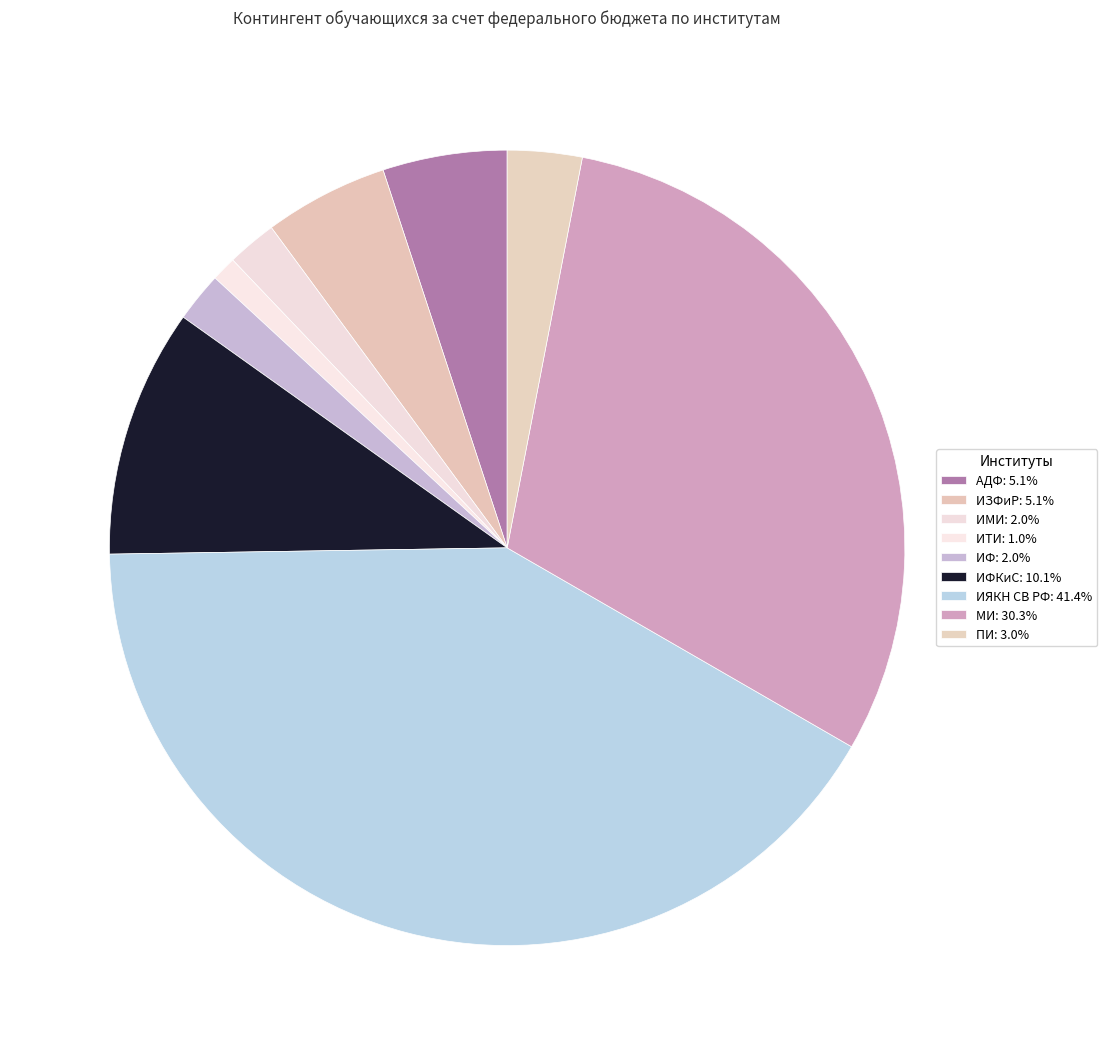

How many segments does this pie chart have?

9